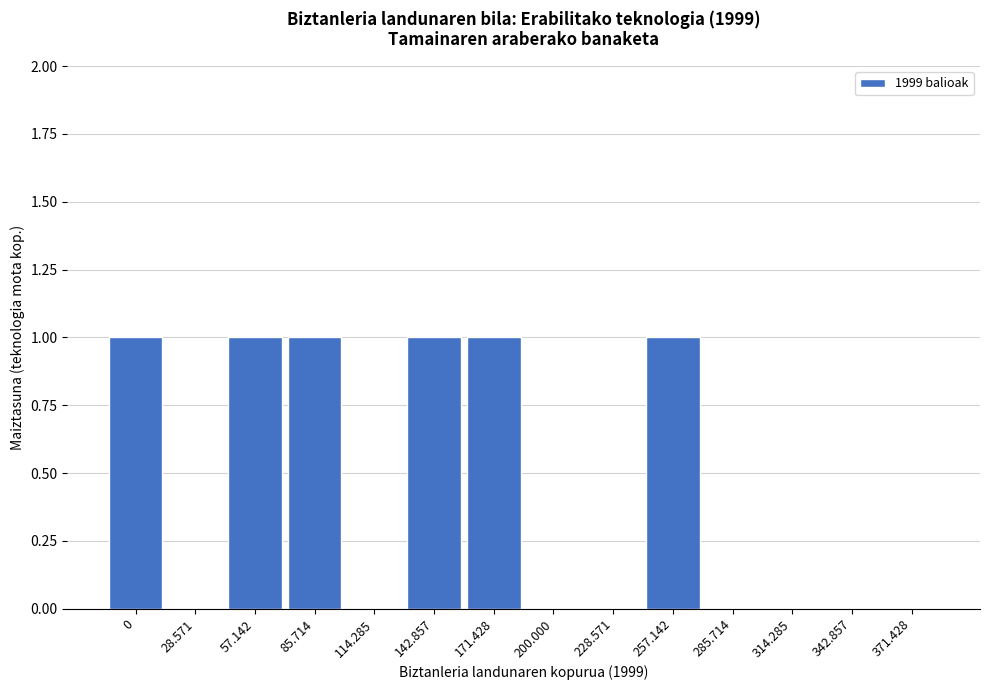

Reading right to left, transcribe all the data shown in this chart.

371.428=0	342.857=0	314.285=0	285.714=0	257.142=1	228.571=0	200.000=0	171.428=1	142.857=1	114.285=0	85.714=1	57.142=1	28.571=0	0=1